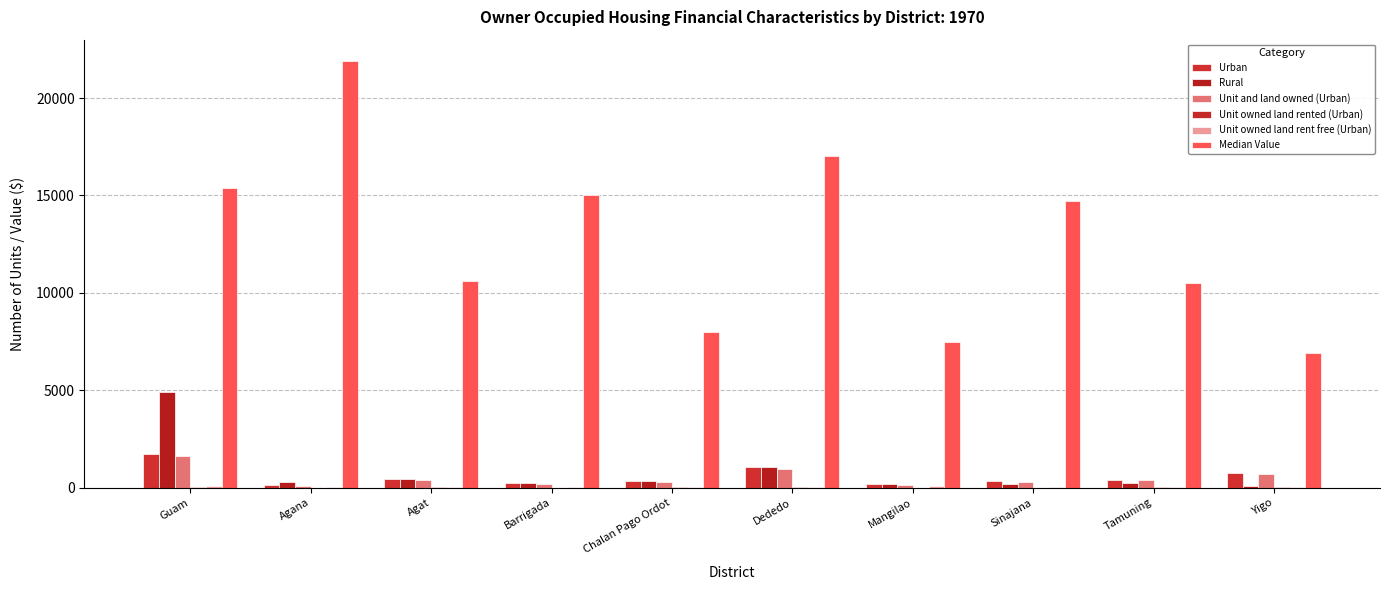

What is the difference between the second highest and second lowest values in the Rural series?

839